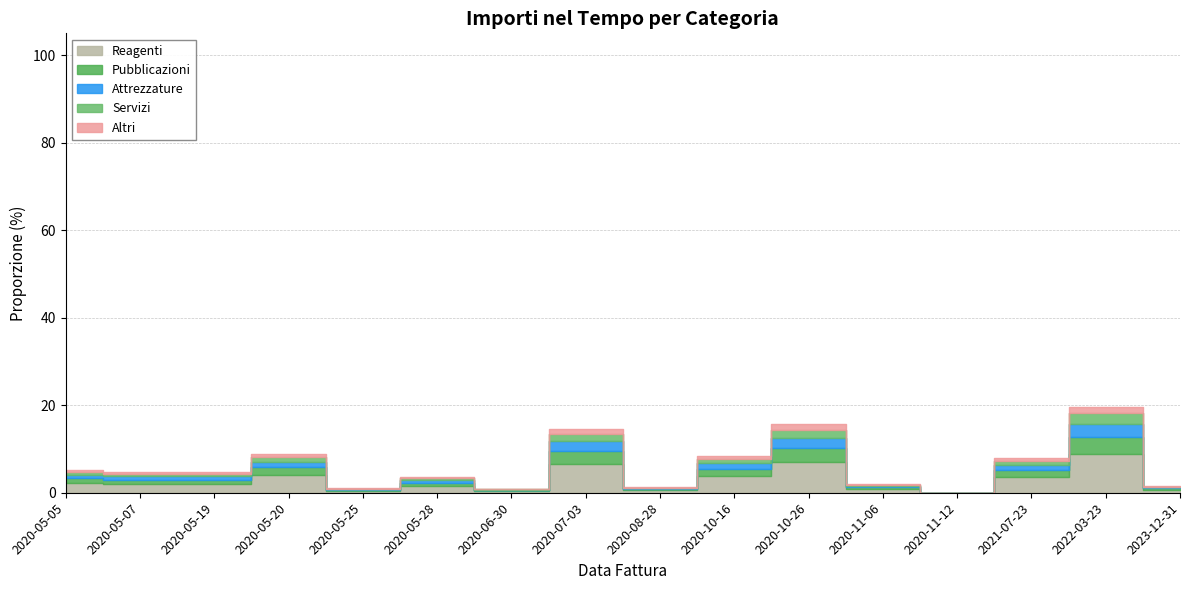

How many values exceed 1586?

7